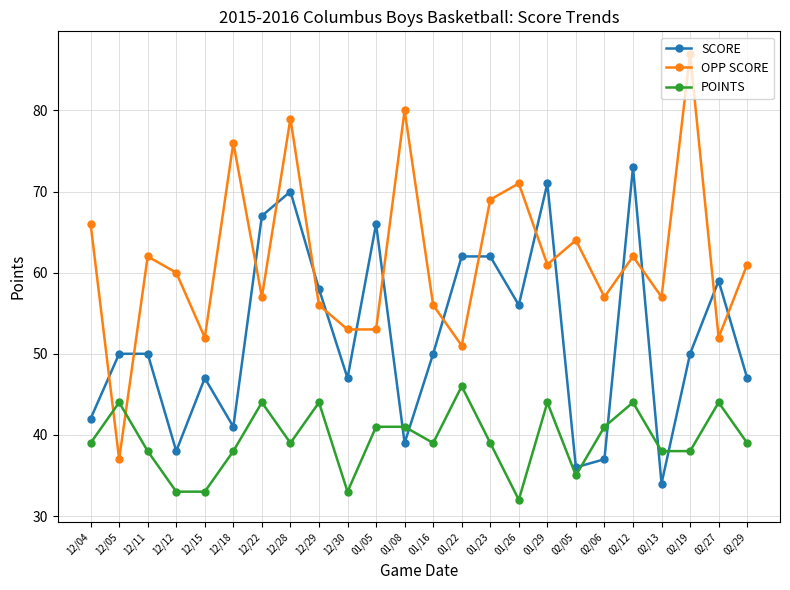

At which category does the chart reach its peak across all series?

02/19